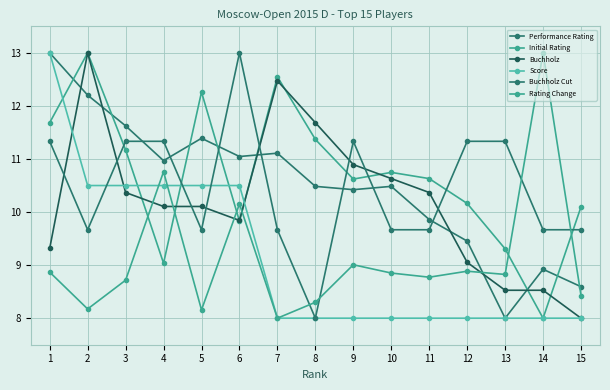

What is the total value across all series at 12?

56.9